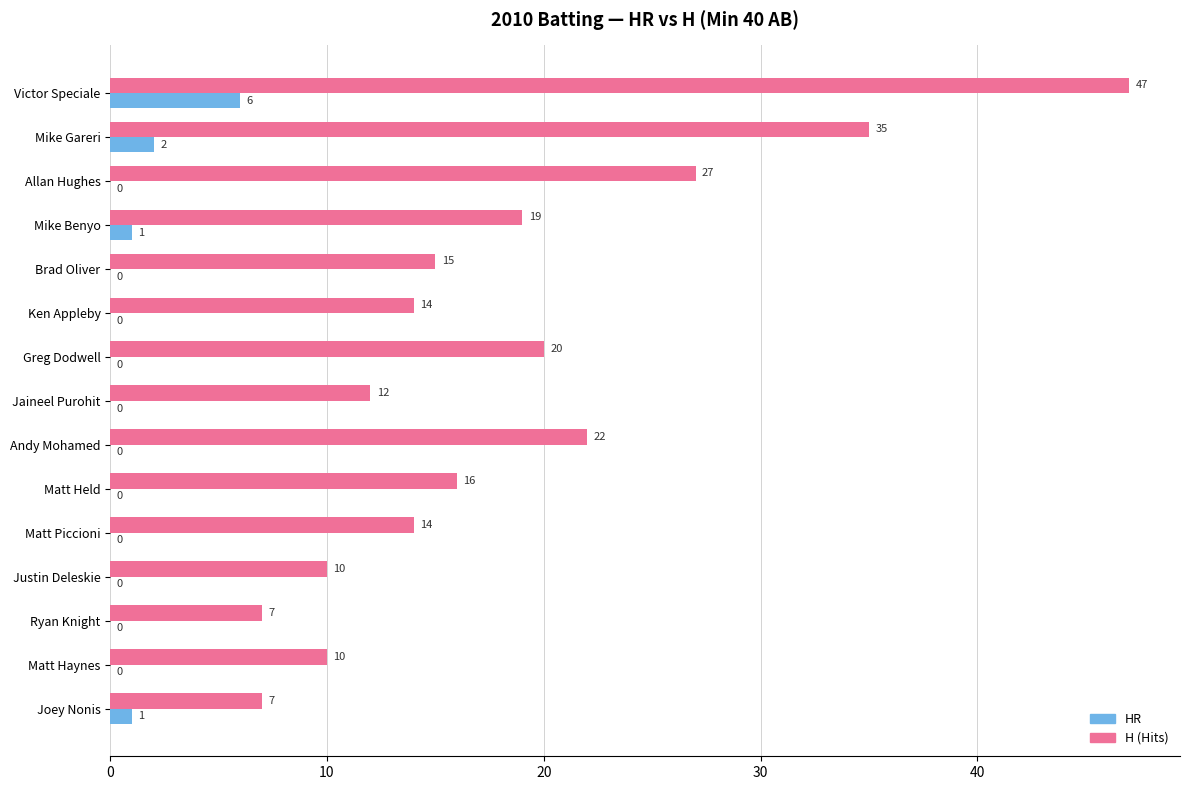

What is the greatest value displayed?

47